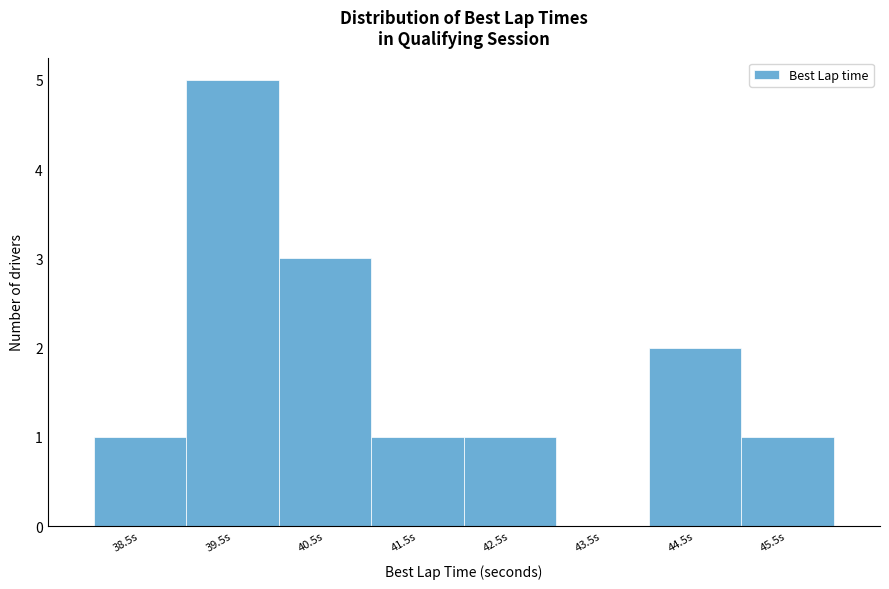

Reading left to right, extract all data points from this chart.

38.5s=1	39.5s=5	40.5s=3	41.5s=1	42.5s=1	43.5s=0	44.5s=2	45.5s=1